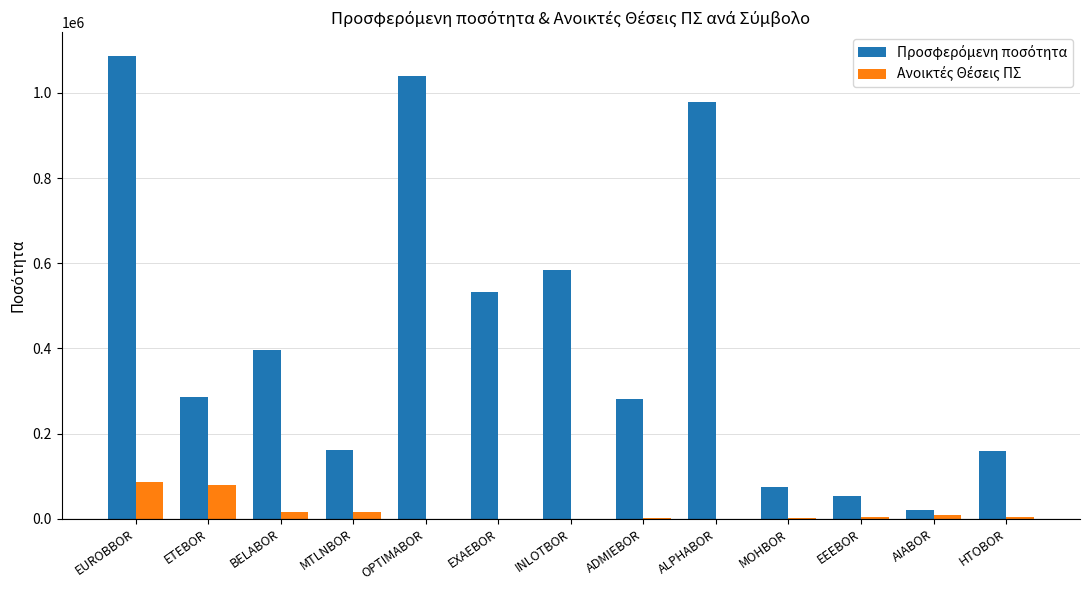

At which category does the chart reach its peak across all series?

EUROBBOR